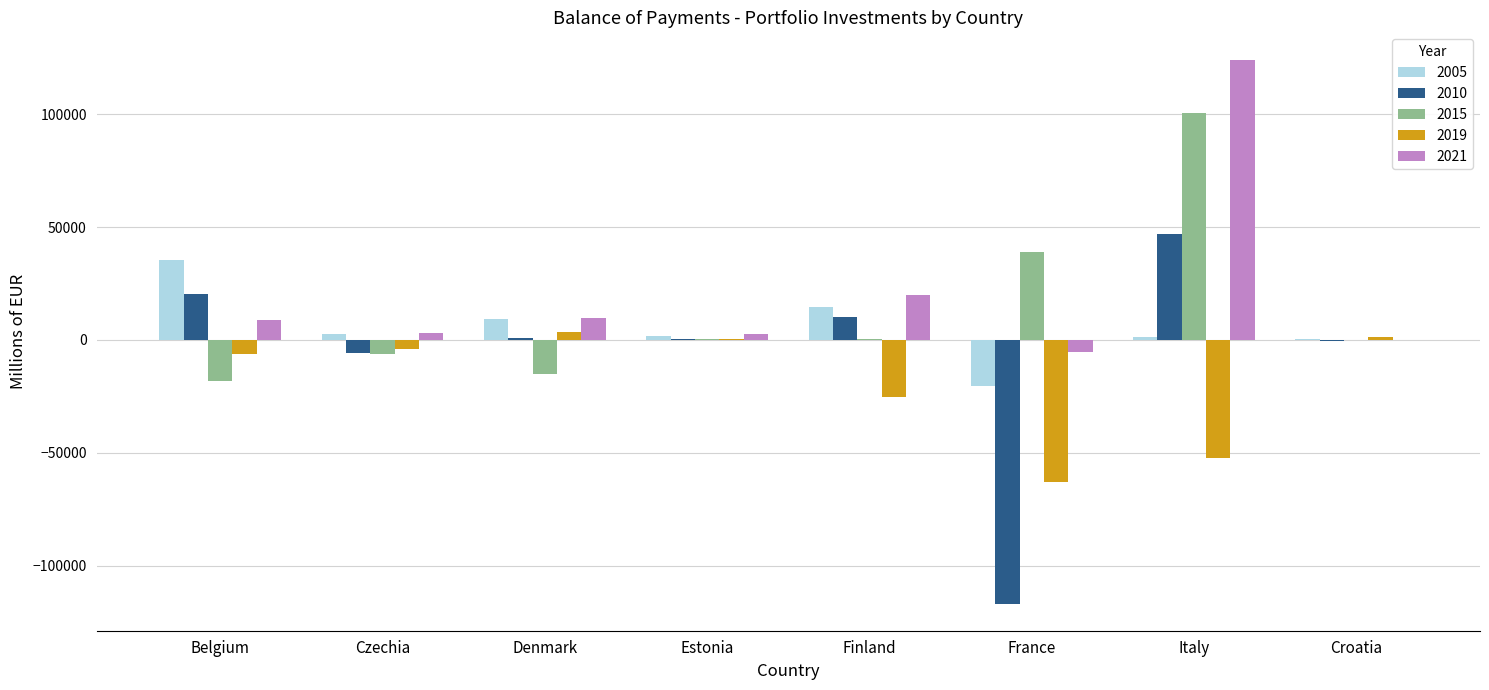

Is it true that 2010 equals 10343.0 at Finland?

True